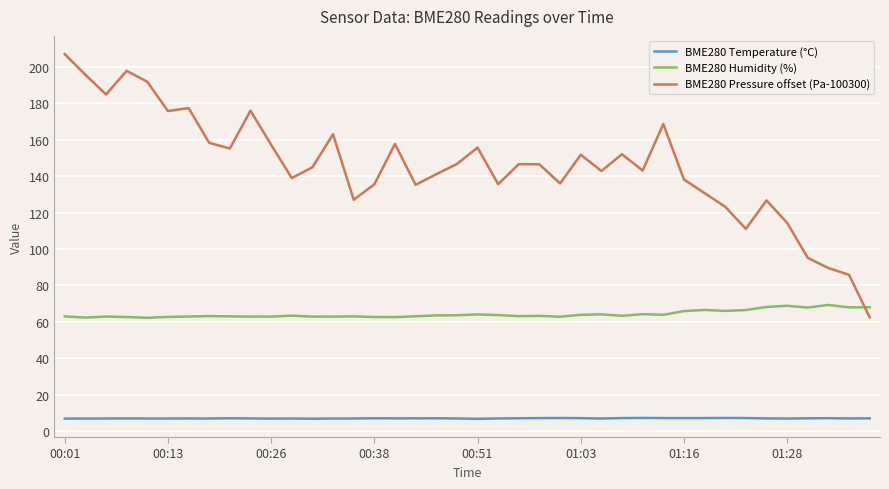

What is the difference between the maximum and minimum values in the BME280 Temperature (°C) series?

0.5